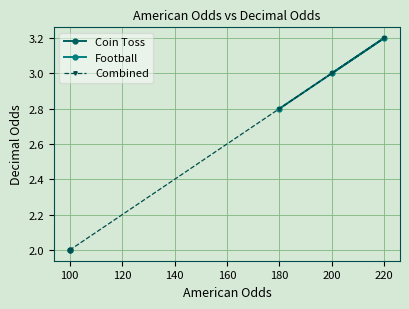

List the labels in order of Football value, smallest first.

180, 200, 220